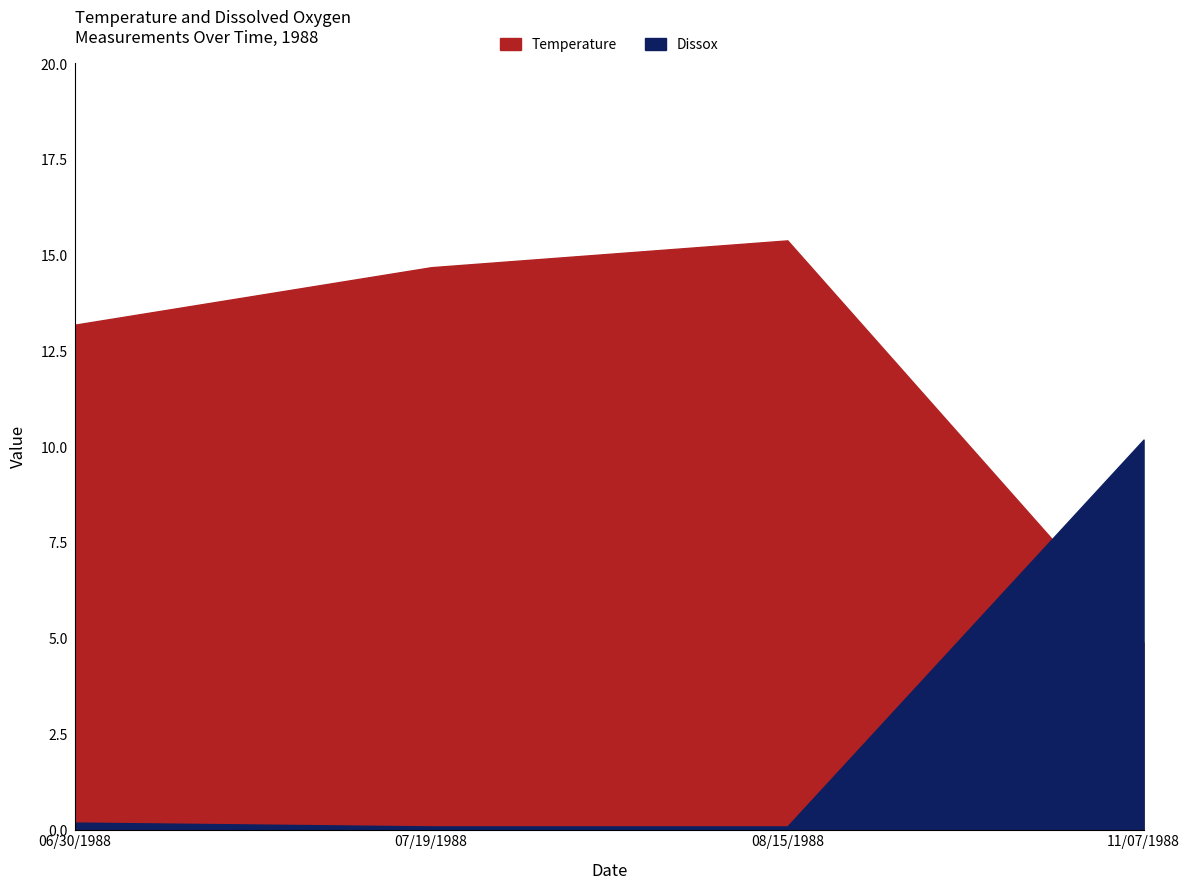

Where is the first local maximum for Temperature?

08/15/1988